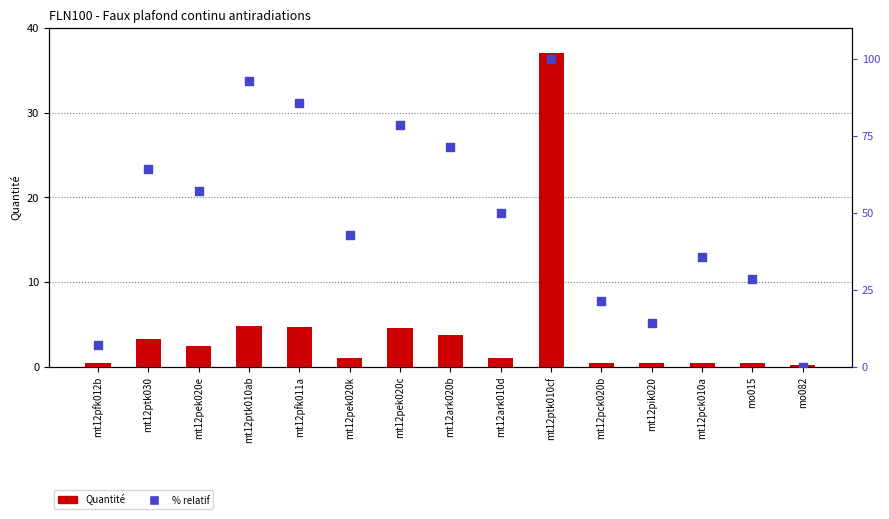

At which category is the sum across all series the highest?

mt12ptk010cf